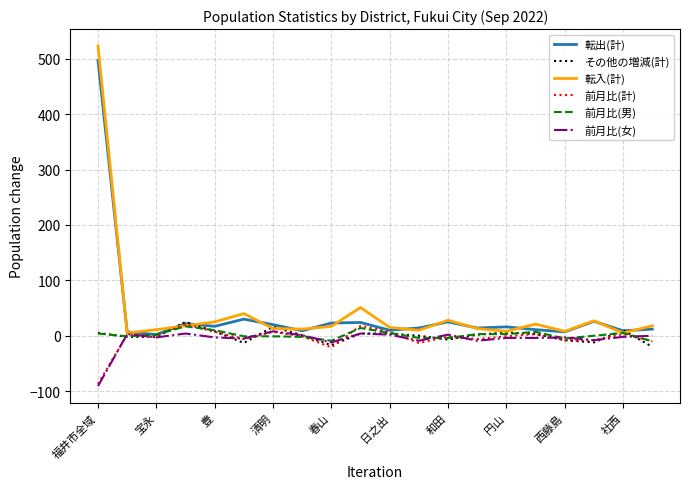

Which series has the widest spread of values?

転入(計)